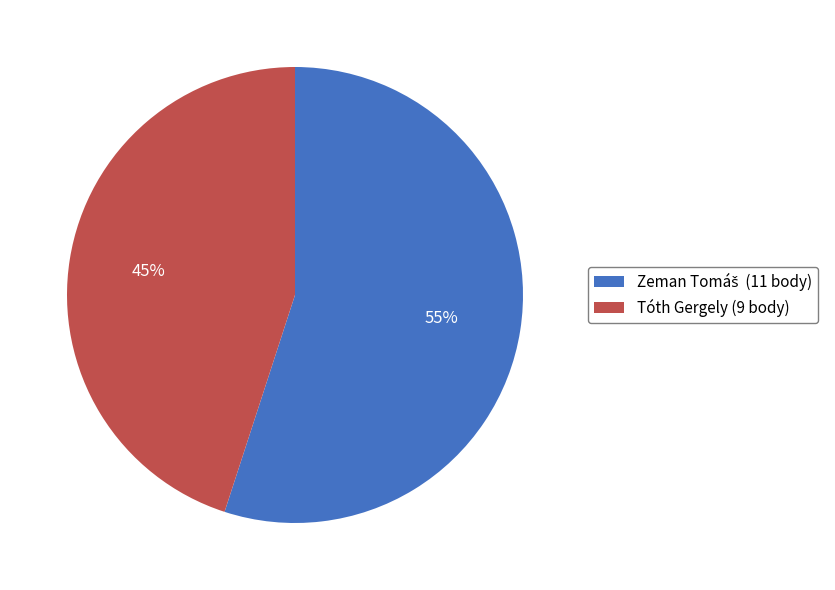

To the nearest percent, what is the difference between the largest and smallest slice percentages?

10%